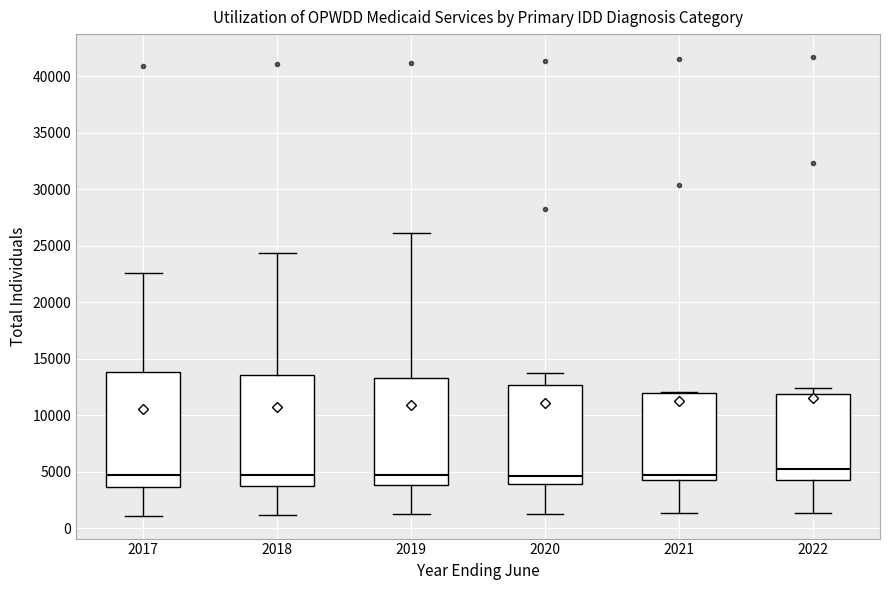

Which box has the highest median line?

2022